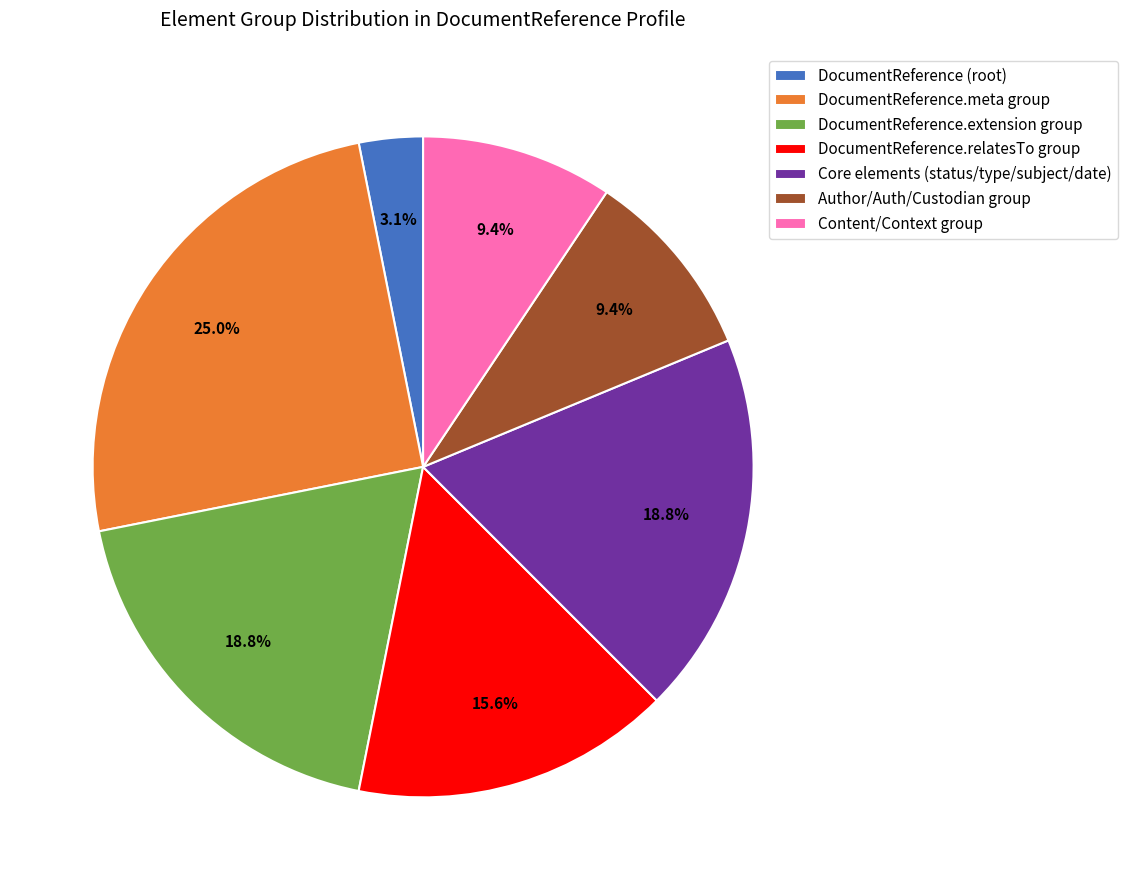

How many segments does this pie chart have?

7